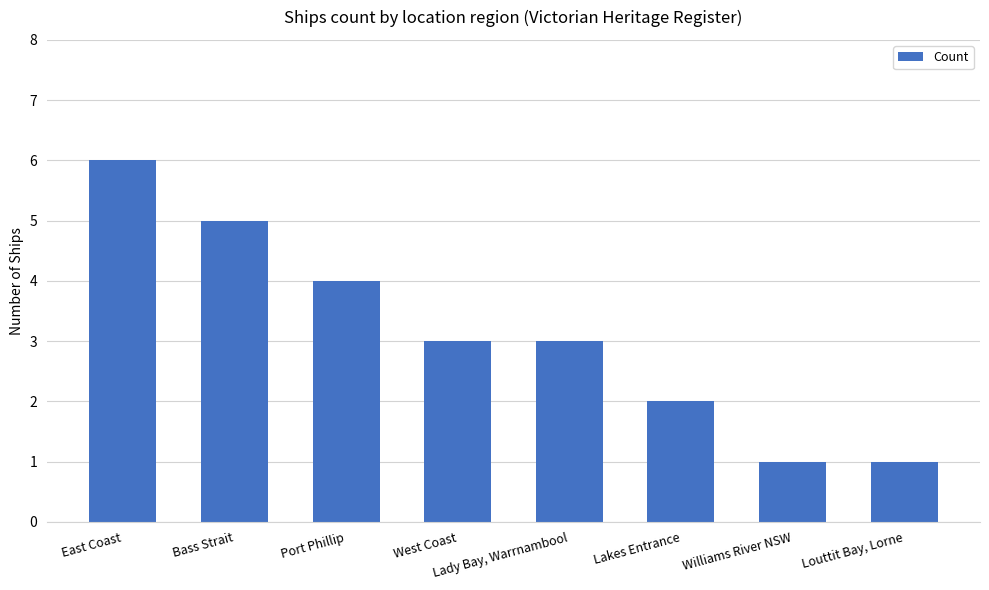

What is the difference between the second highest and minimum values?

4